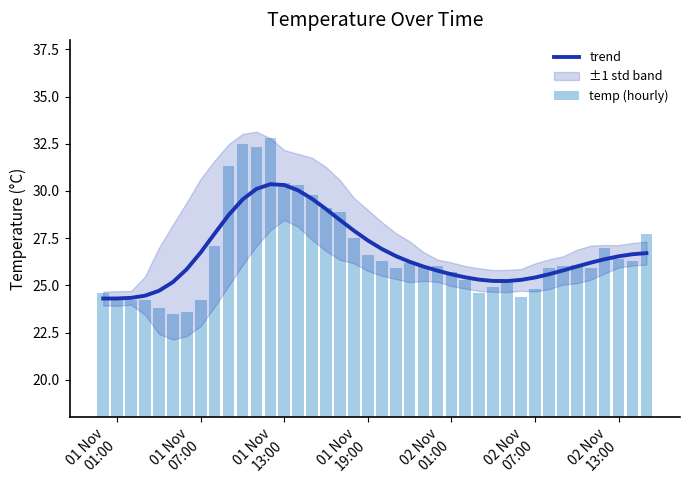

What is the average value of the temp (hourly) series?

26.7